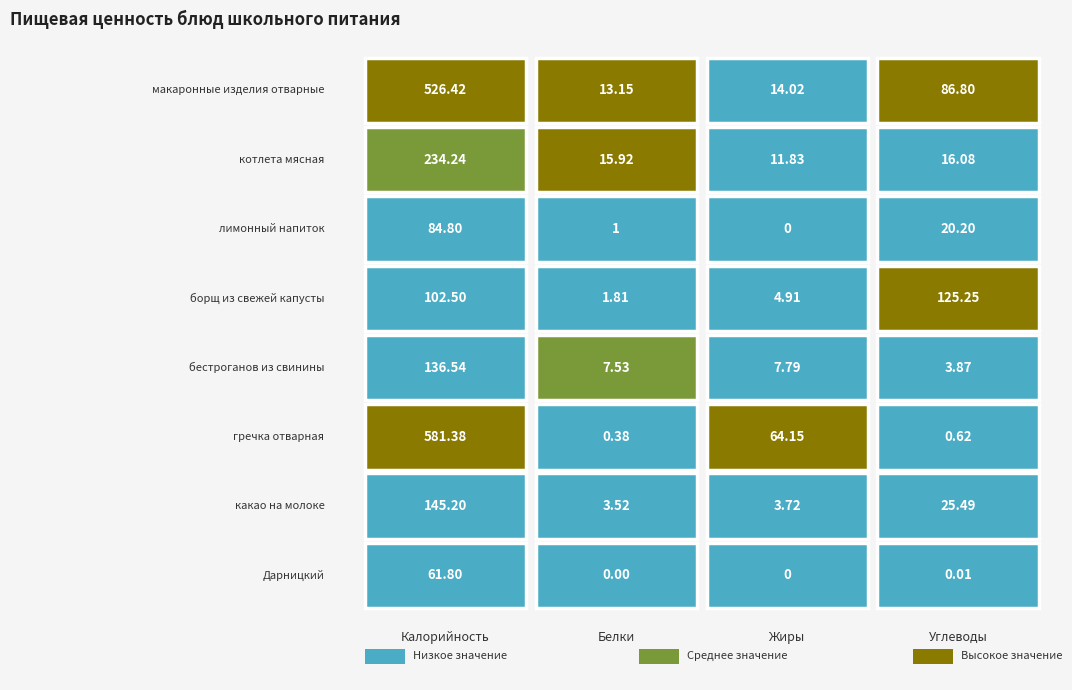

What is the total value across all series at 2?

106.4